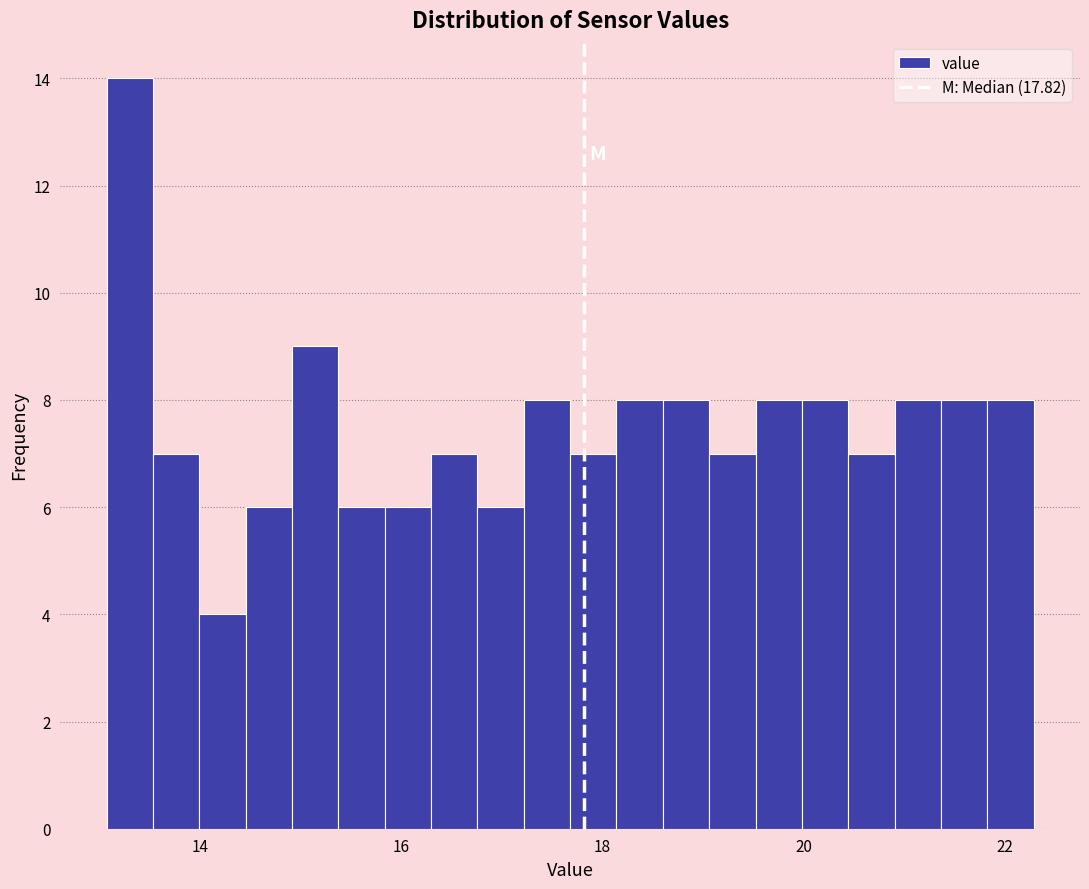

Around what value on the x-axis is the tallest bar? Give the approximate position of its centre, as read against the axis.

13.4